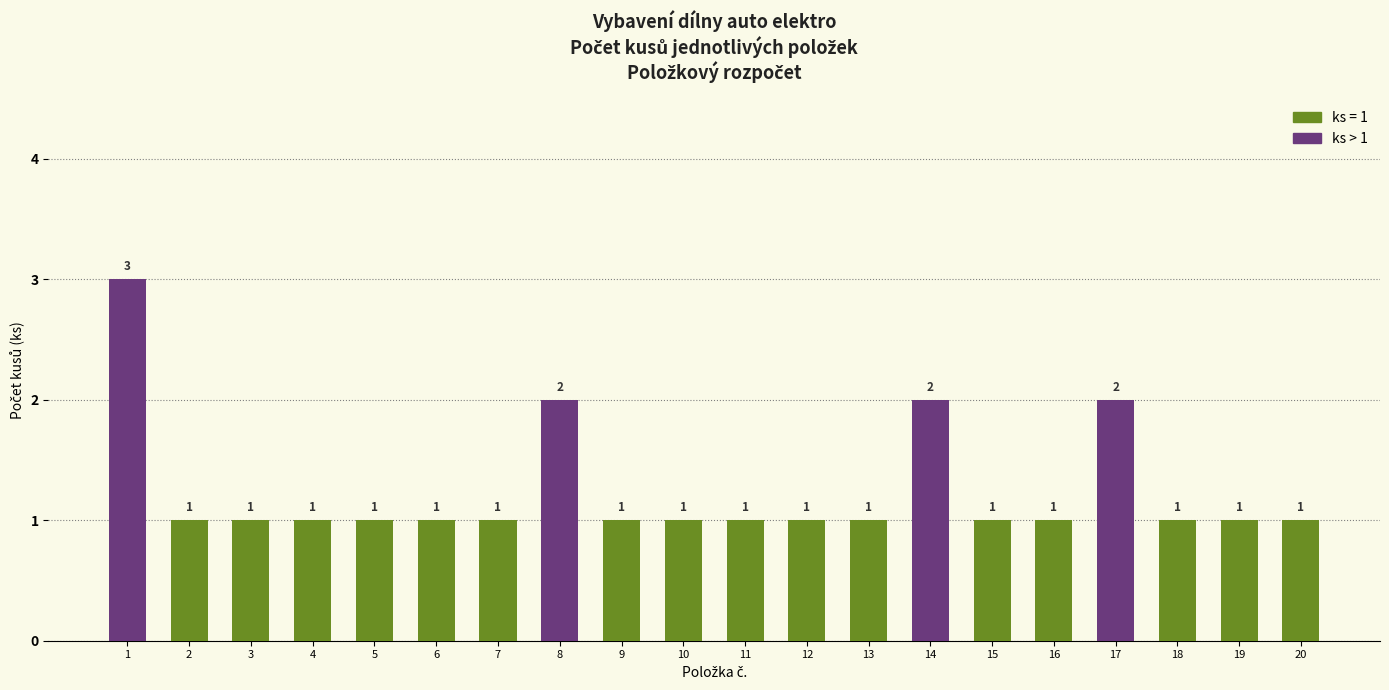

What is the greatest value displayed?

3